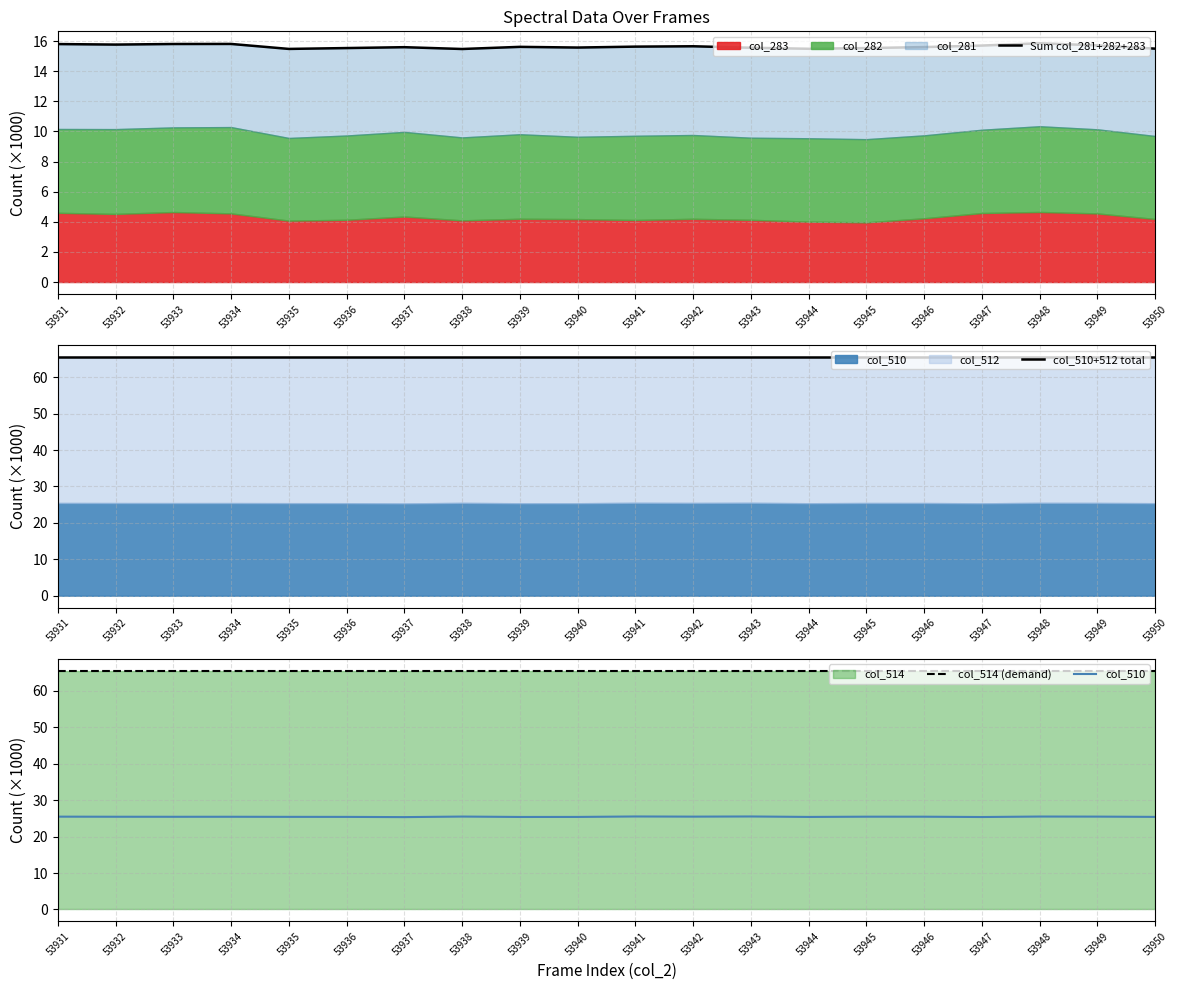

What is the approximate value of col_510 at 53939?

25.4